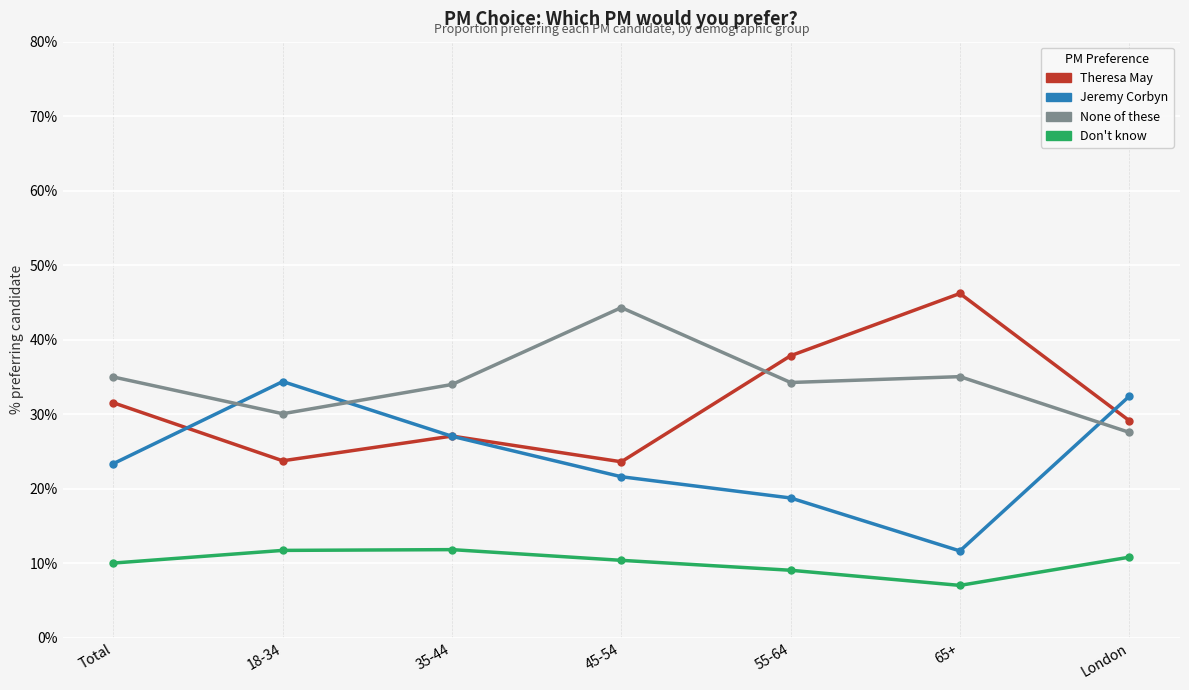

Rank the categories by Jeremy Corbyn value from highest to lowest.

18-34, London, 35-44, Total, 45-54, 55-64, 65+